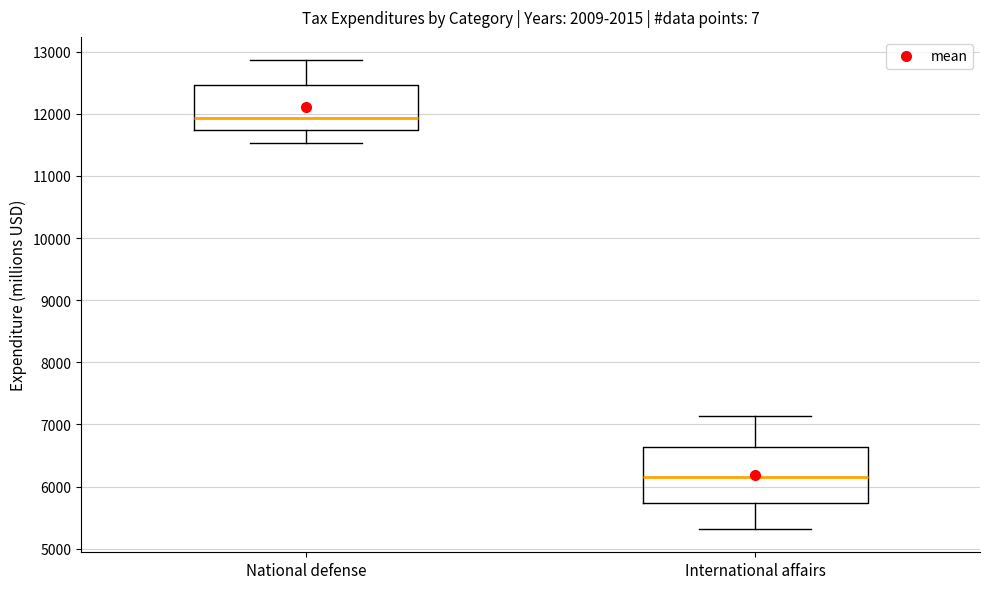

Which box's median line is the lowest?

International affairs